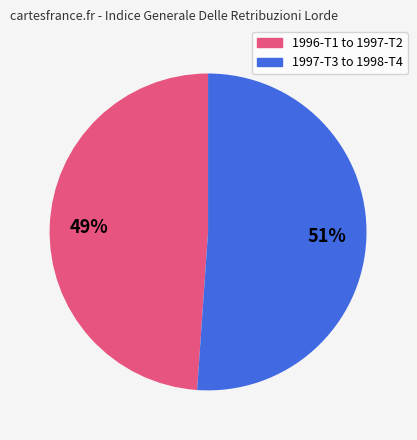

To the nearest percent, what is the difference between the largest and smallest slice percentages?

2%